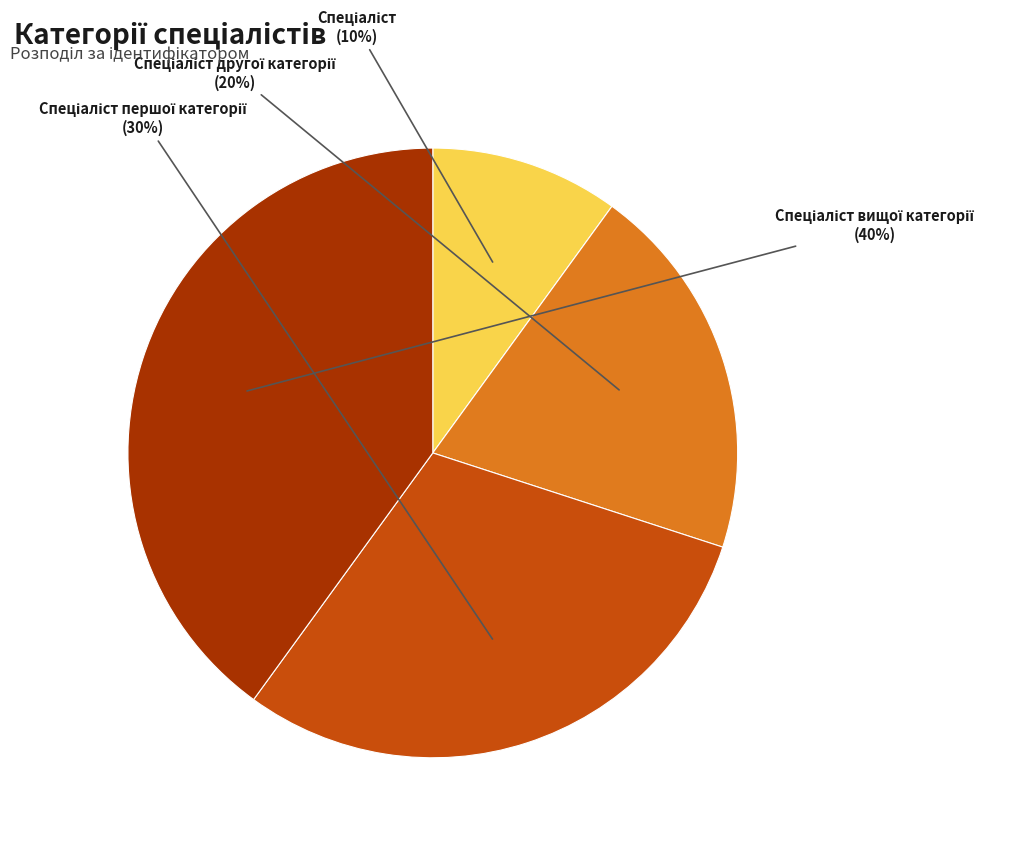

How many segments does this pie chart have?

4